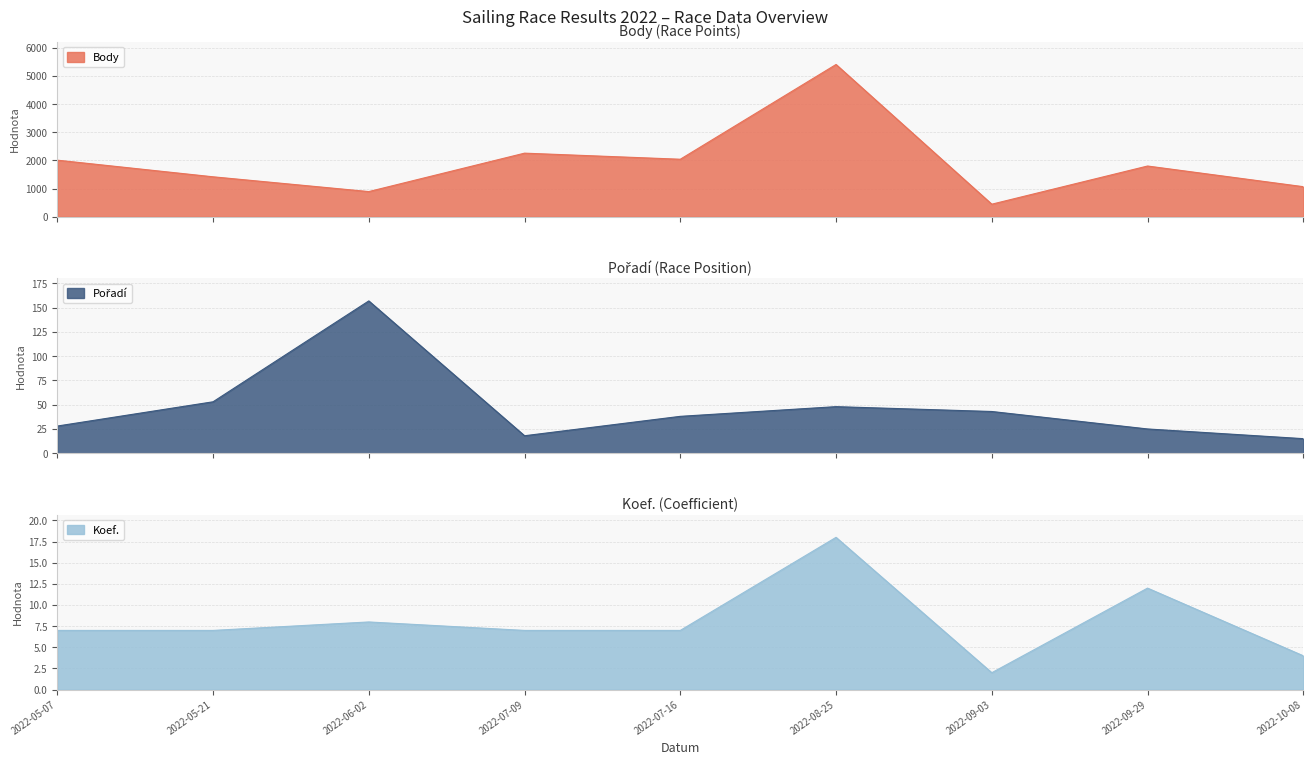

What is the difference between the highest and lowest values at 2022-08-25?

5392